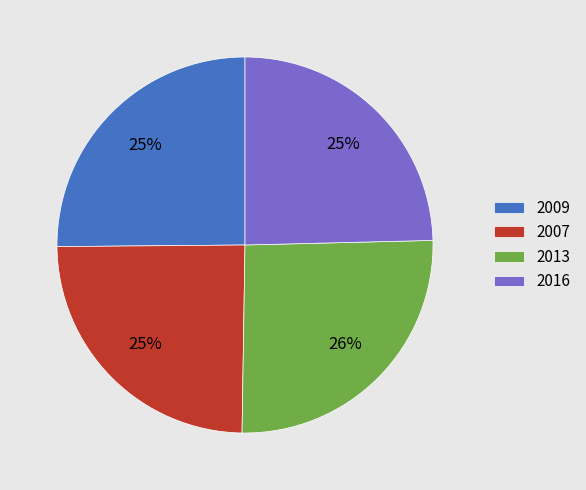

Do 2013 and 2009 together represent more than half of the pie?

Yes